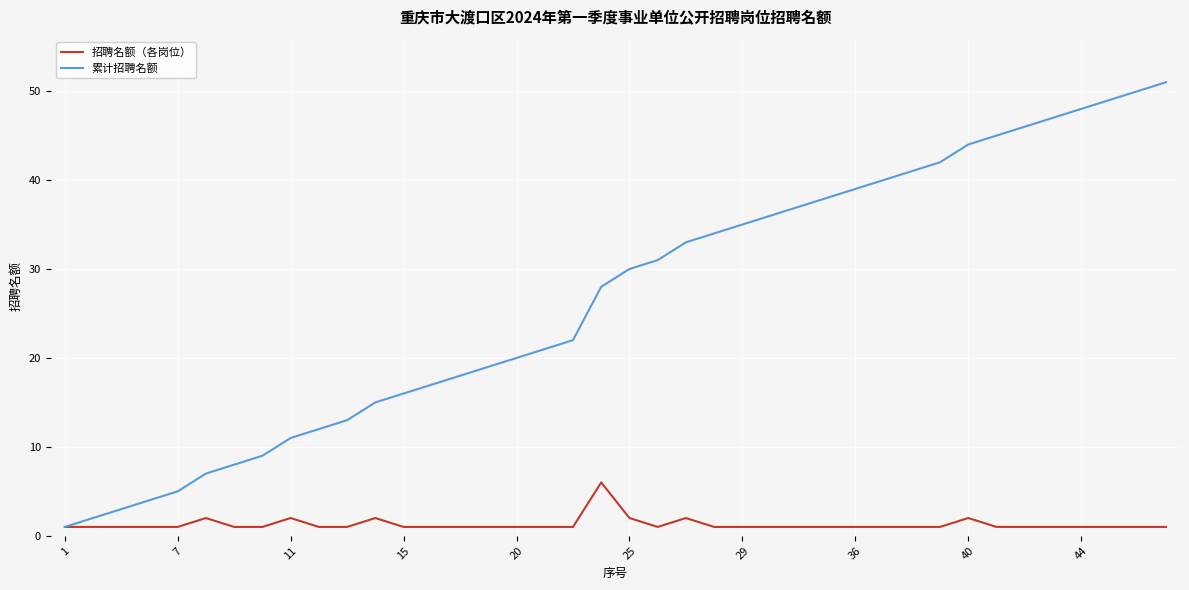

List the series in order of their overall mean, highest first.

累计招聘名额, 招聘名额（各岗位）